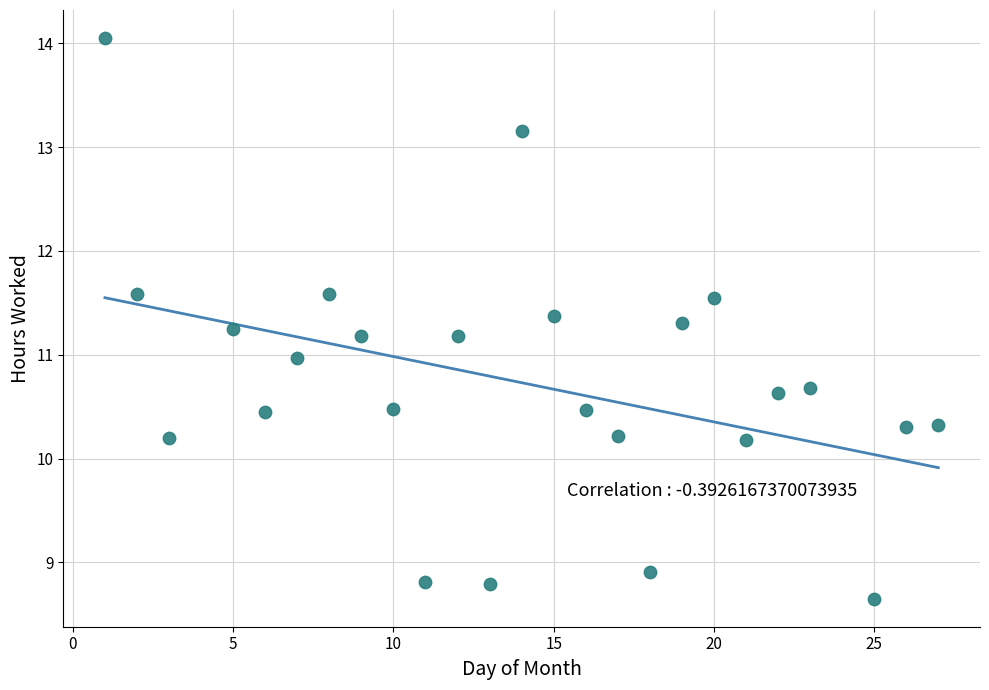

What is the range of X values (max minus min)?

26.0